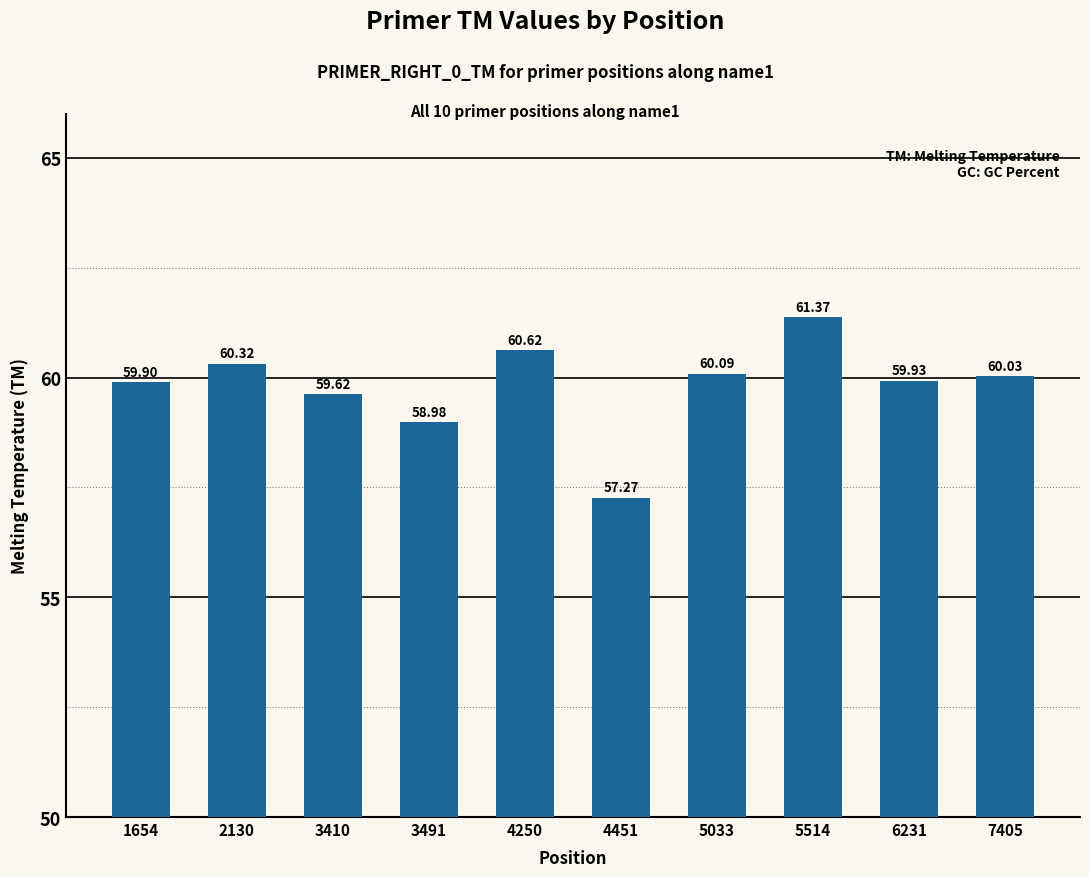

The value at 3491 is 59.0. True or false?

True